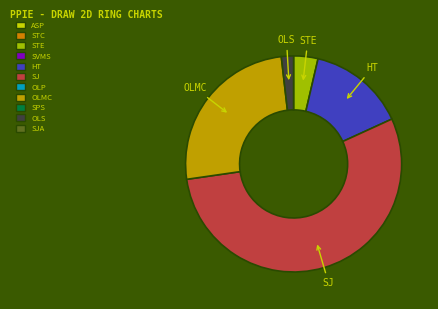

Does any single category account for the majority?

Yes